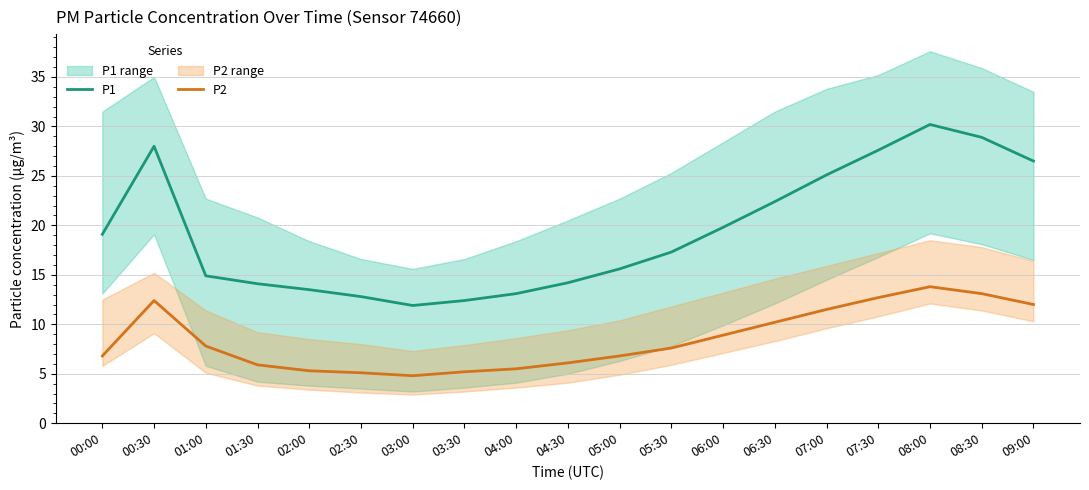

Rank the series by their maximum value, from highest to lowest.

P1, P2